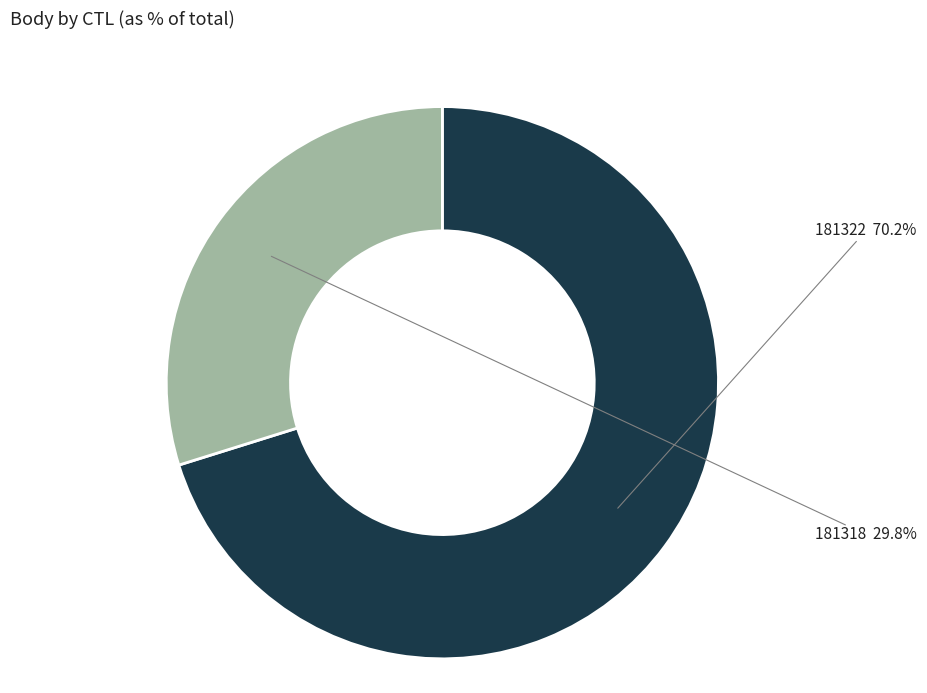

To the nearest percent, what is the average slice percentage?

50%